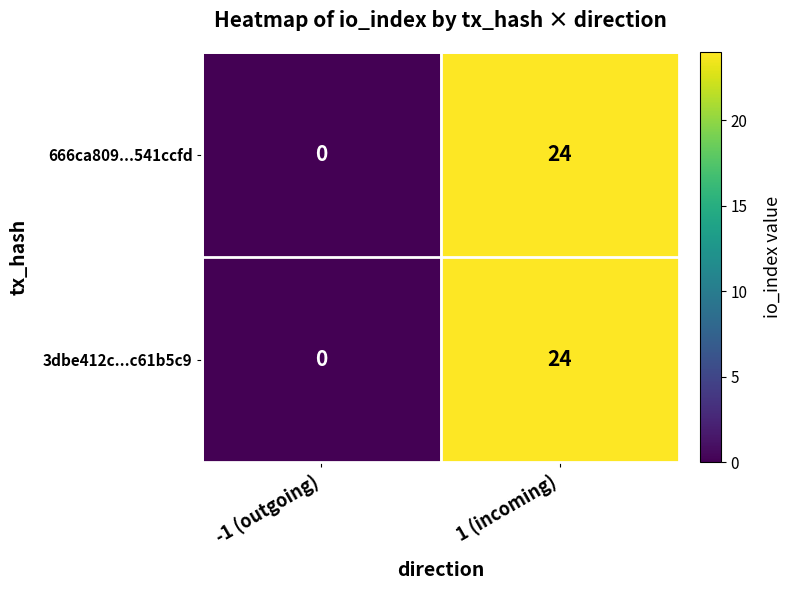

At how many categories does at least one series exceed 9?

1